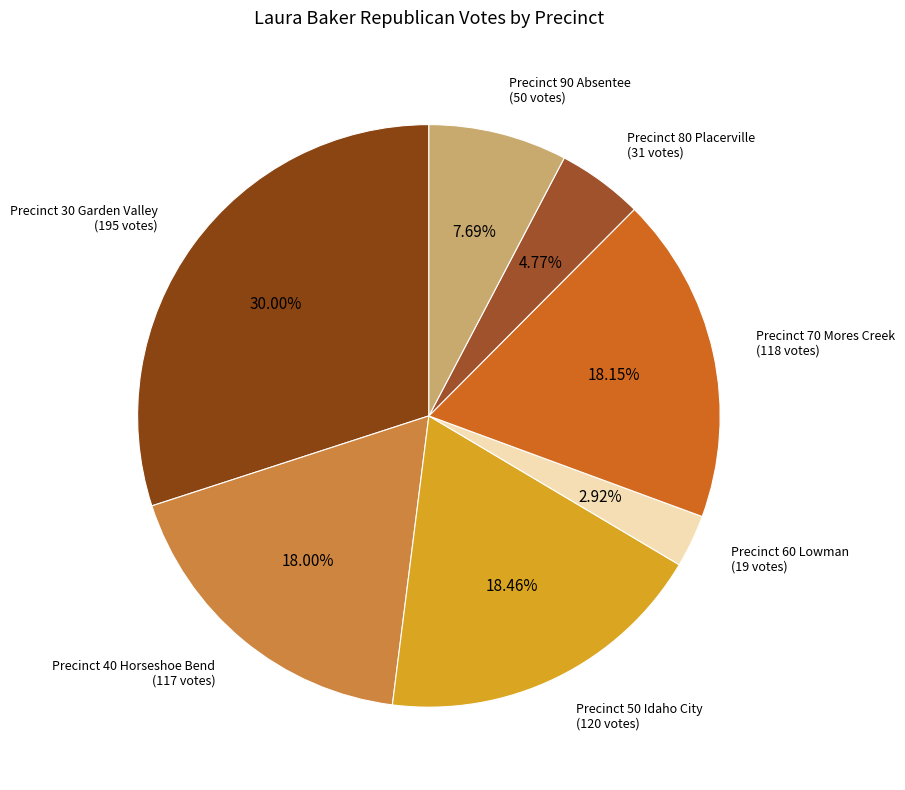

What portion of the pie excludes Precinct 50 Idaho City?

81.5%